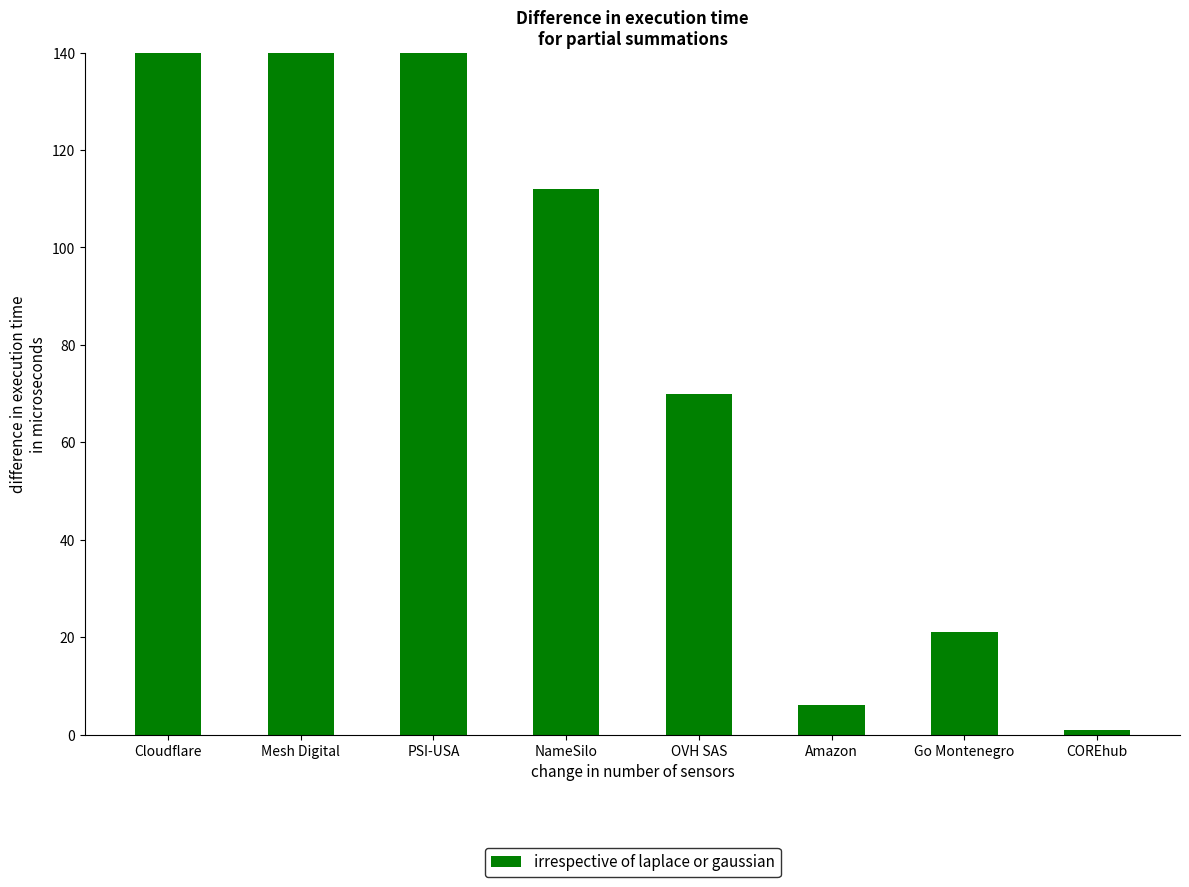

What is the value of the 6th bar from the left?

6